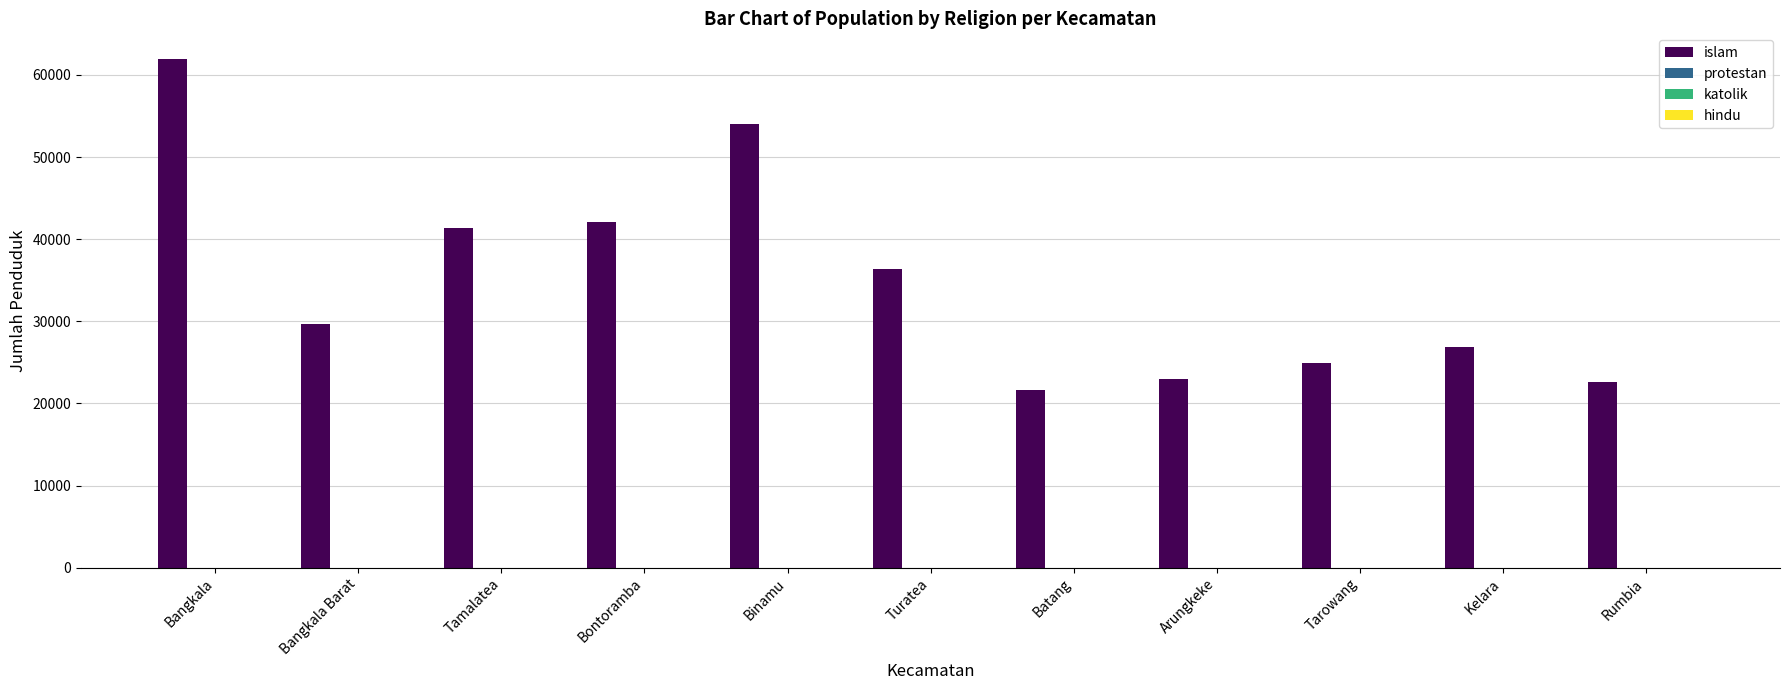

What is the maximum value shown in the chart?

61966